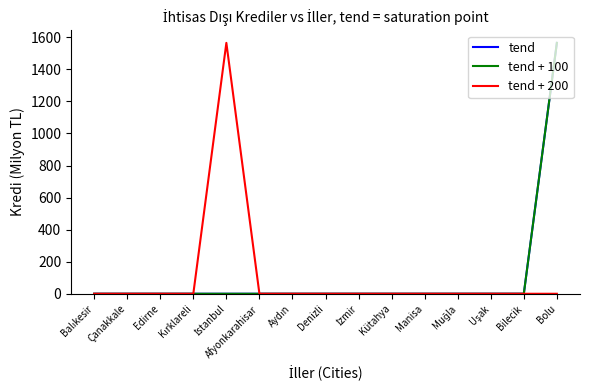

The value of tend at Balıkesir is 0.0. True or false?

True